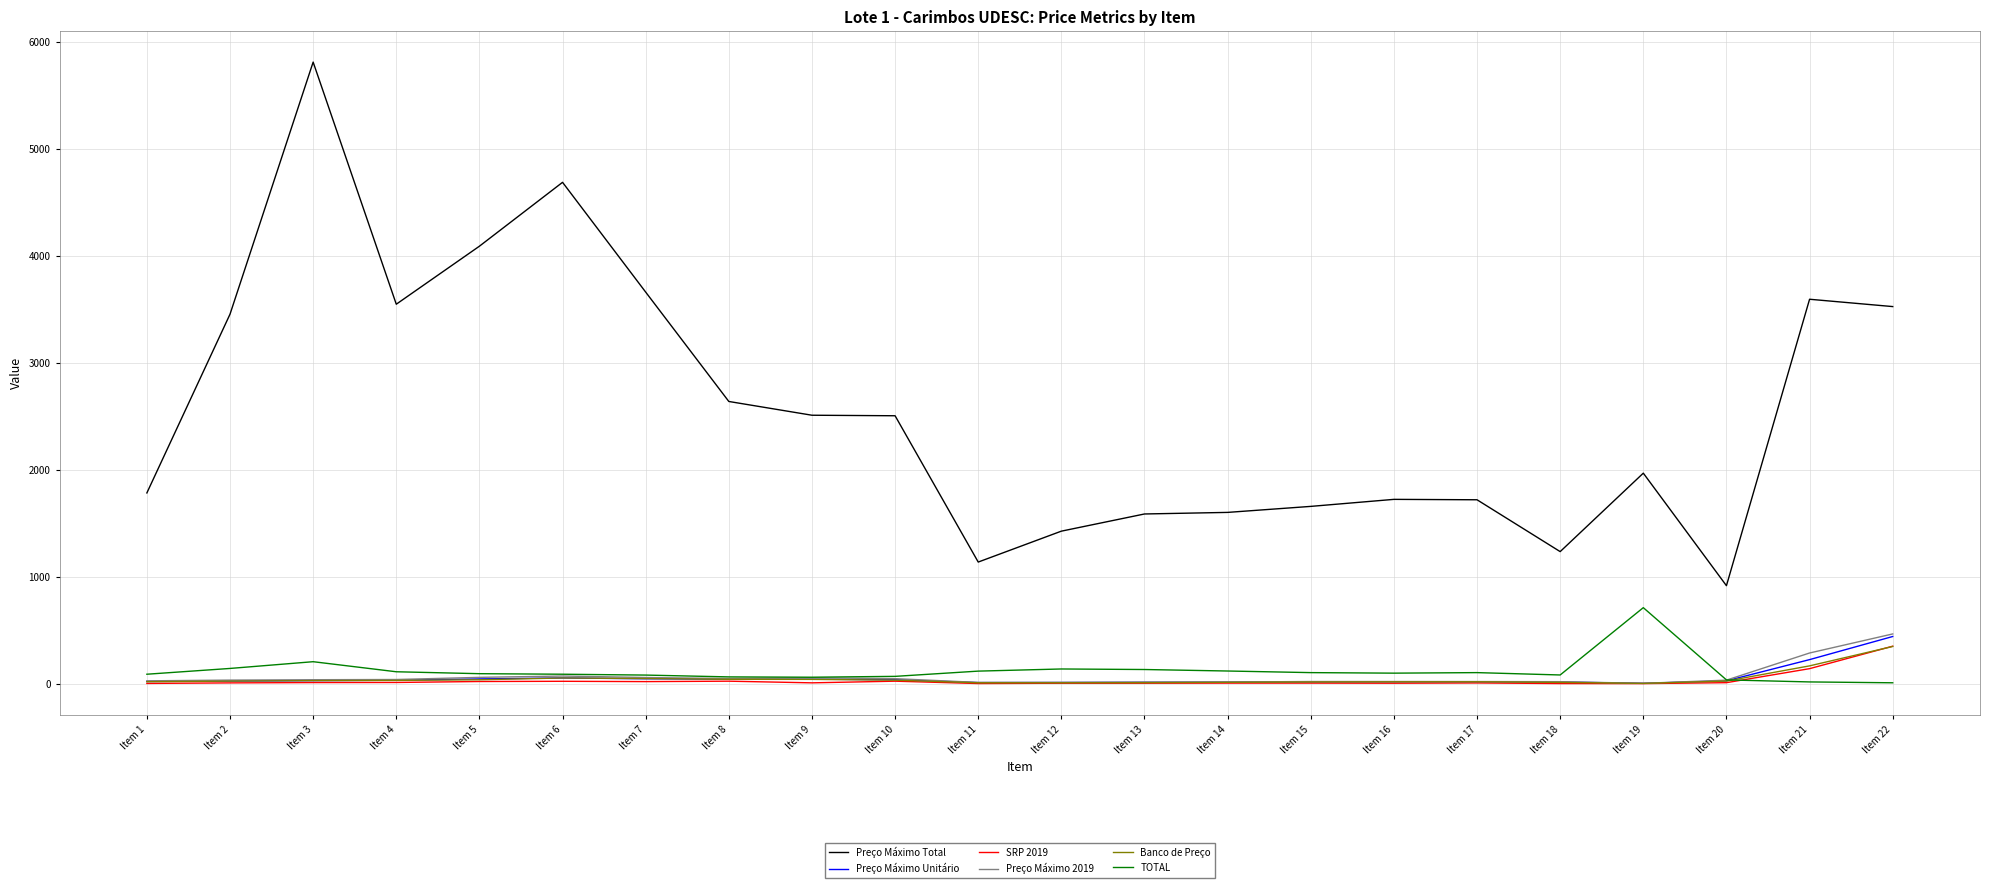

How many lines are shown in the chart?

6